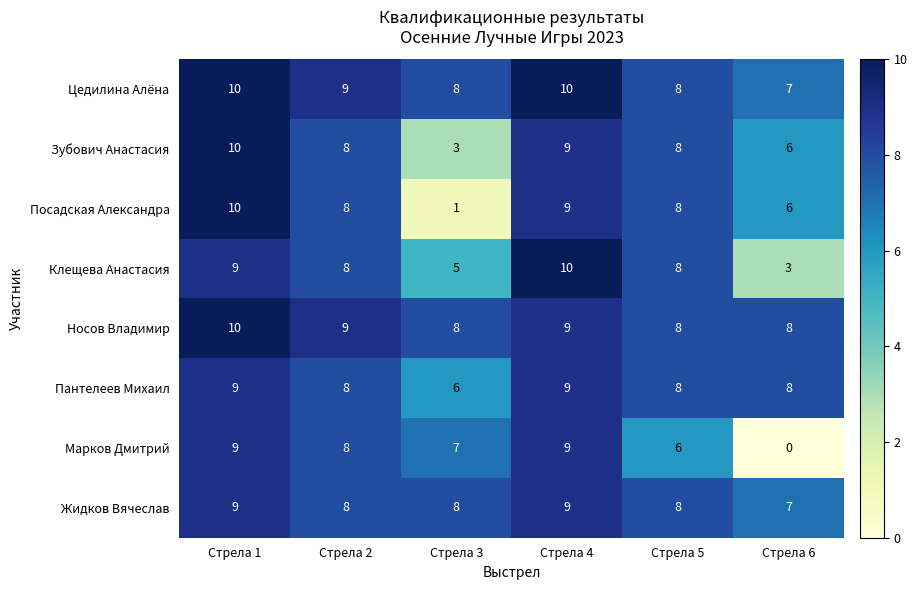

How many distinct data groups are displayed?

8